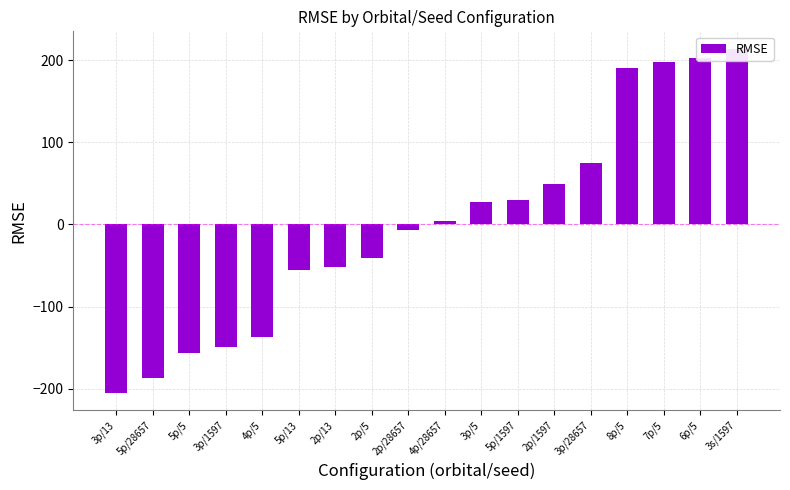

Rank the categories by value from highest to lowest.

3s/1597, 6p/5, 7p/5, 8p/5, 3p/28657, 2p/1597, 5p/1597, 3p/5, 4p/28657, 2p/28657, 2p/5, 2p/13, 5p/13, 4p/5, 3p/1597, 5p/5, 5p/28657, 3p/13